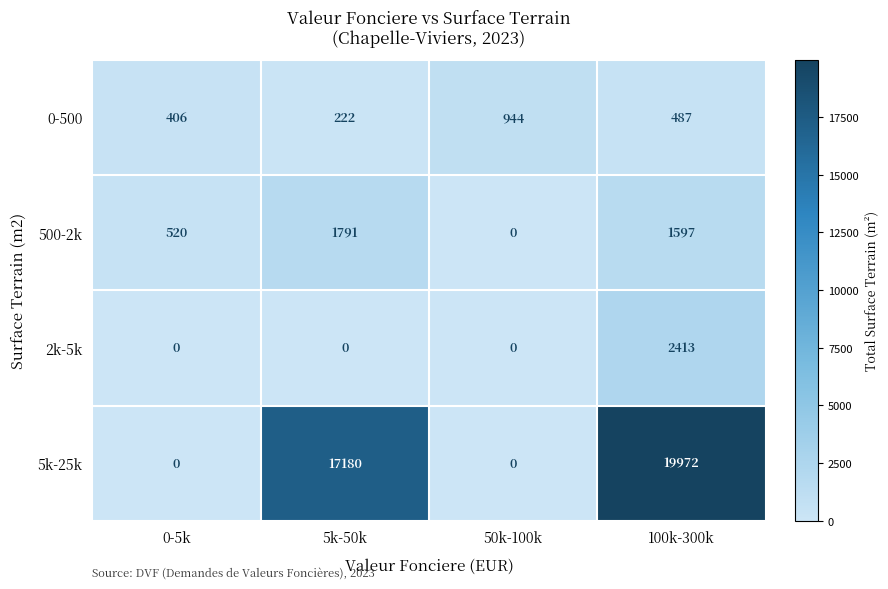

The value of 2k-5k at 0-5k is 0. True or false?

True